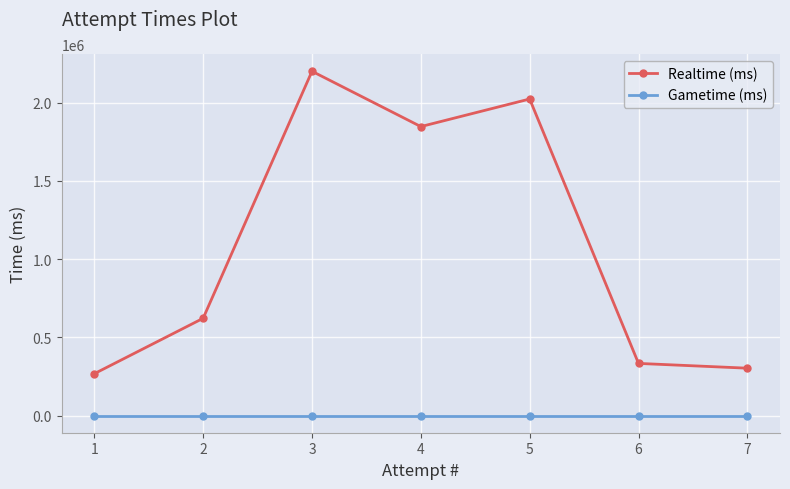

At which label does Realtime (ms) reach its peak?

3